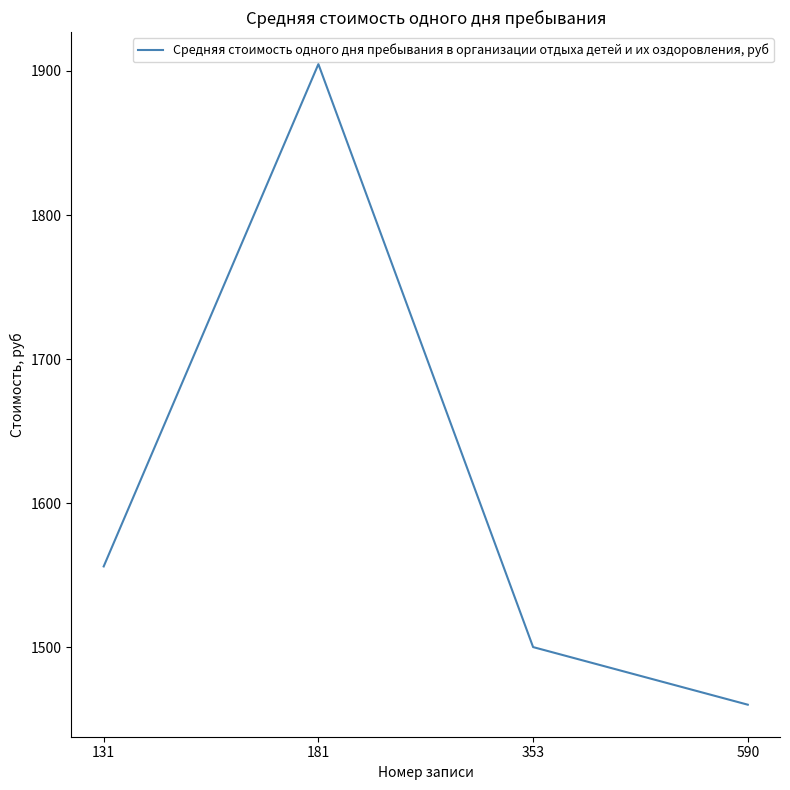

At which category does the chart reach its minimum across all series?

590